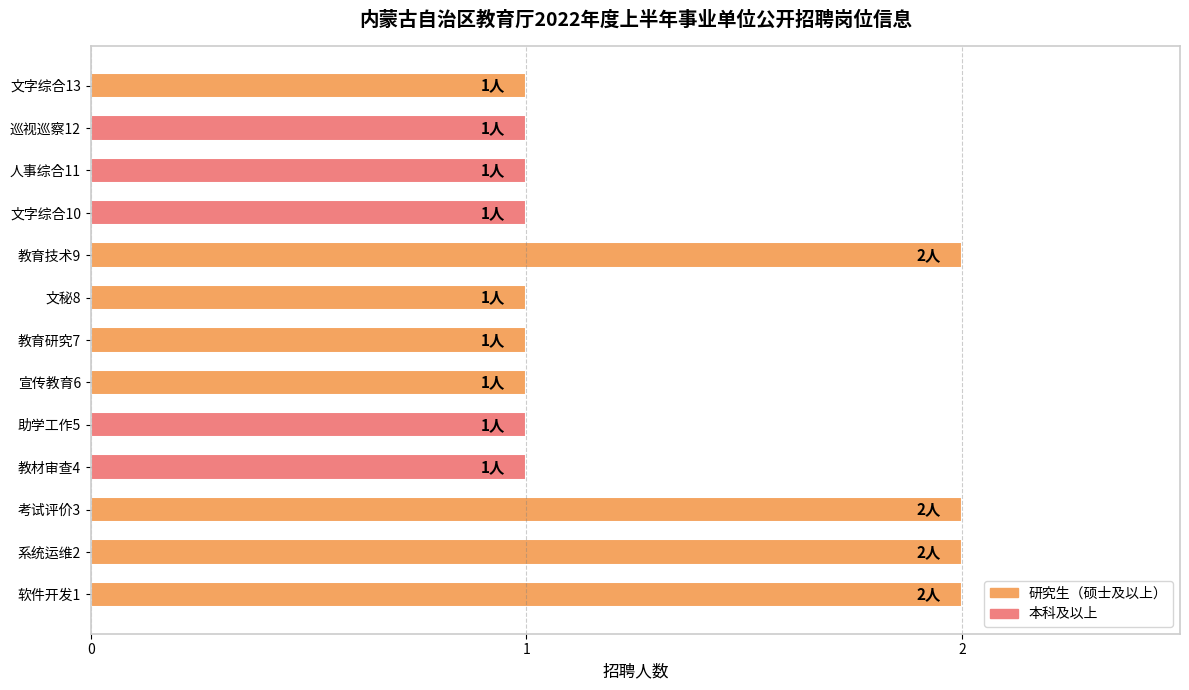

How many values are between 1 and 2?

13